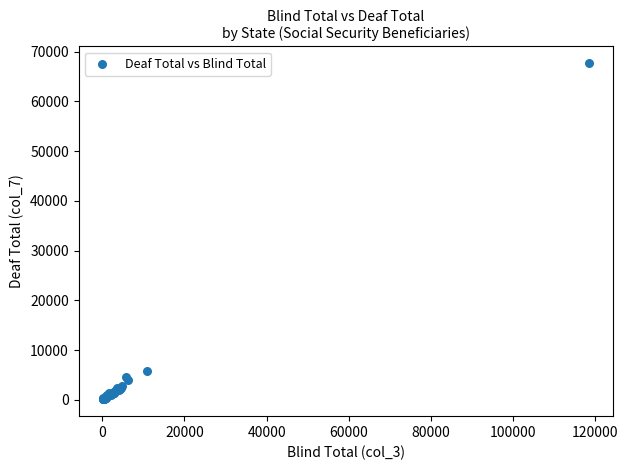

What Y value in the scatter plot is closest to 33877?

5797